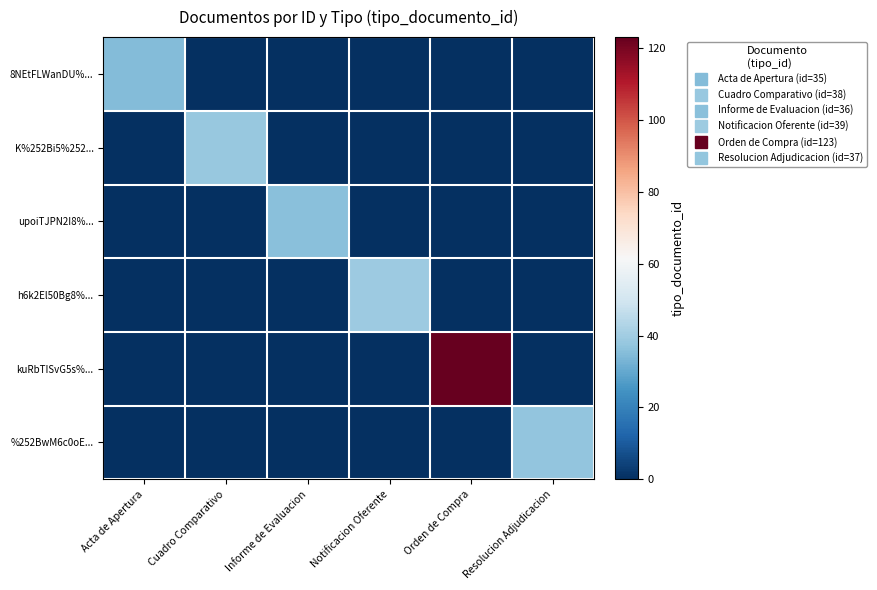

Reading right to left, list all the values displayed in this chart.

8NEtFLWanDU%...: Resolucion Adjudicacion=0	Orden de Compra=0	Notificacion Oferente=0	Informe de Evaluacion=0	Cuadro Comparativo=0	Acta de Apertura=35
K%252Bi5%252...: Resolucion Adjudicacion=0	Orden de Compra=0	Notificacion Oferente=0	Informe de Evaluacion=0	Cuadro Comparativo=38	Acta de Apertura=0
upoiTJPN2I8%...: Resolucion Adjudicacion=0	Orden de Compra=0	Notificacion Oferente=0	Informe de Evaluacion=36	Cuadro Comparativo=0	Acta de Apertura=0
h6k2El50Bg8%...: Resolucion Adjudicacion=0	Orden de Compra=0	Notificacion Oferente=39	Informe de Evaluacion=0	Cuadro Comparativo=0	Acta de Apertura=0
kuRbTISvG5s%...: Resolucion Adjudicacion=0	Orden de Compra=123	Notificacion Oferente=0	Informe de Evaluacion=0	Cuadro Comparativo=0	Acta de Apertura=0
%252BwM6c0oE...: Resolucion Adjudicacion=37	Orden de Compra=0	Notificacion Oferente=0	Informe de Evaluacion=0	Cuadro Comparativo=0	Acta de Apertura=0